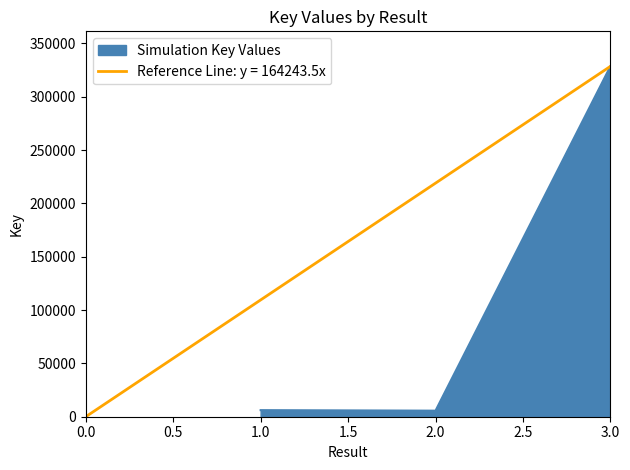

List the labels in order of value, largest first.

3, 1, 2